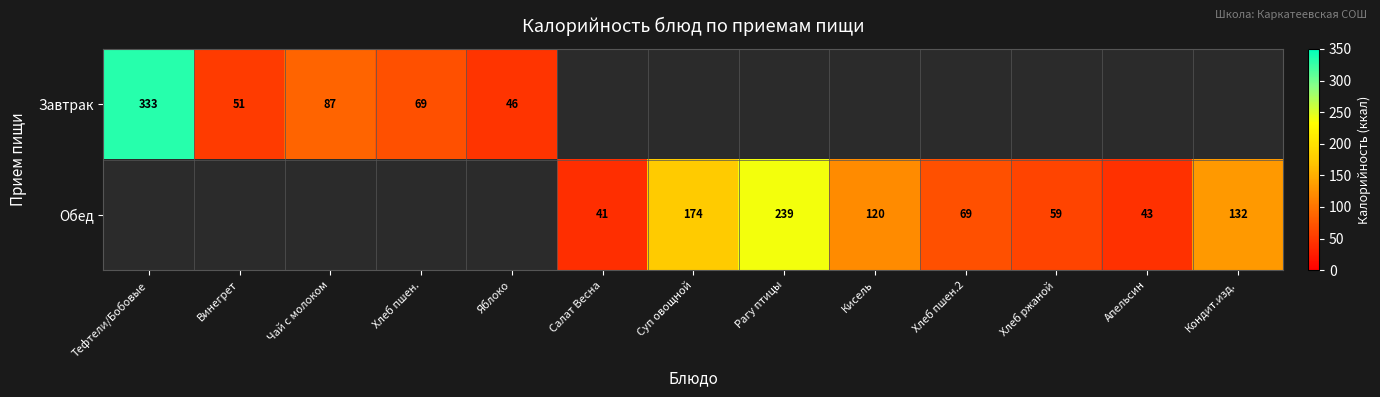

Is it true that Завтрак equals 40 at Хлеб пшен.?

False